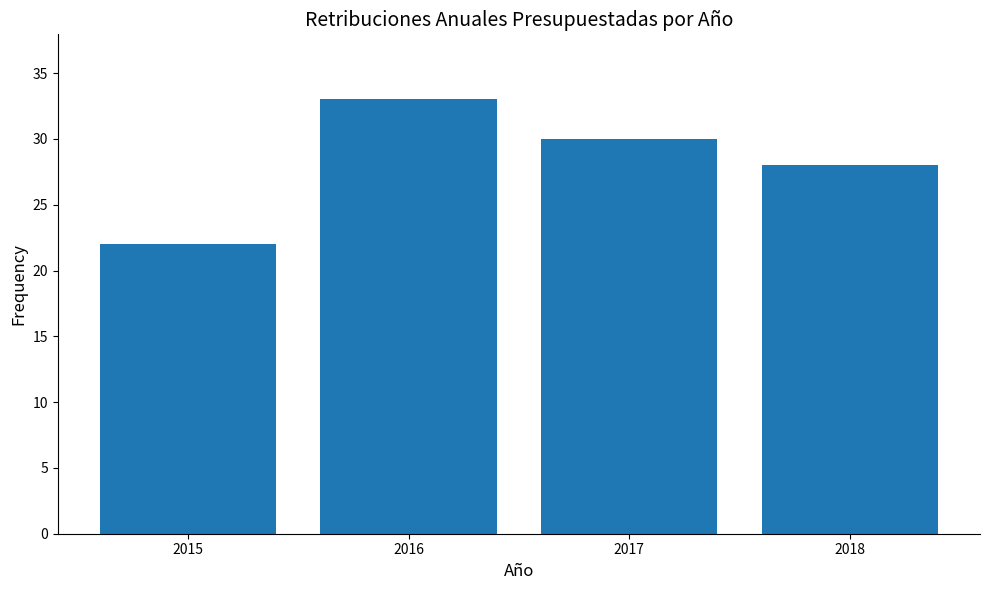

Approximately how many times larger is the value at 2018 compared to 2015?

1.3